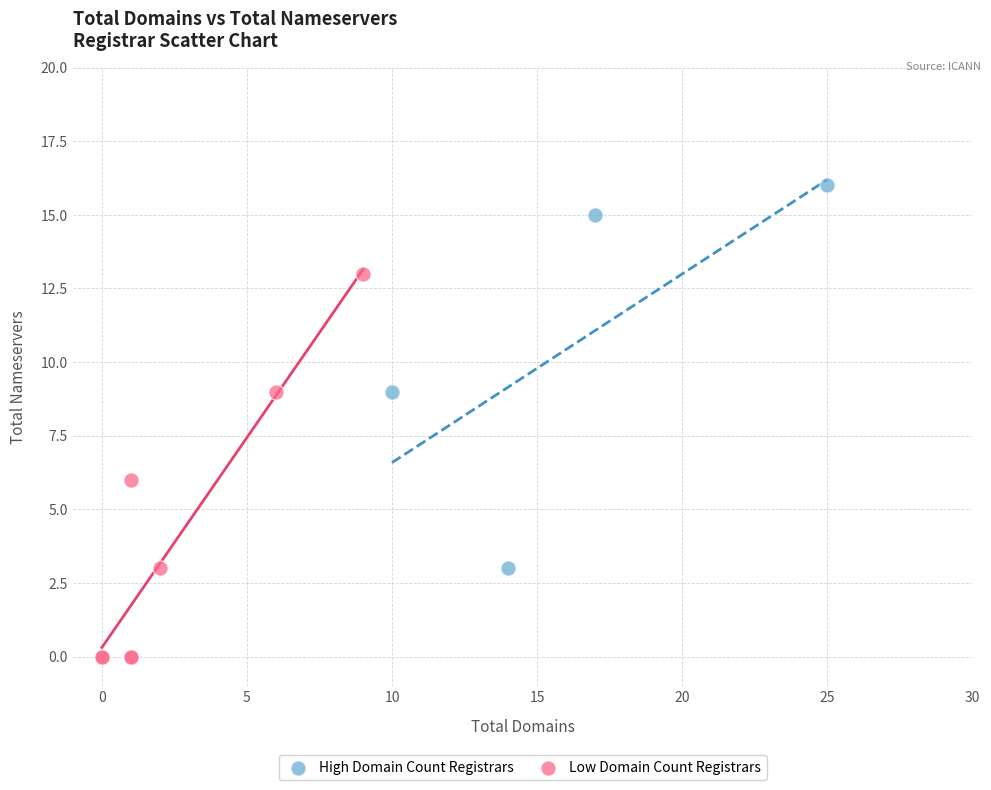

Which series reaches the minimum Y coordinate?

Low Domain Count Registrars